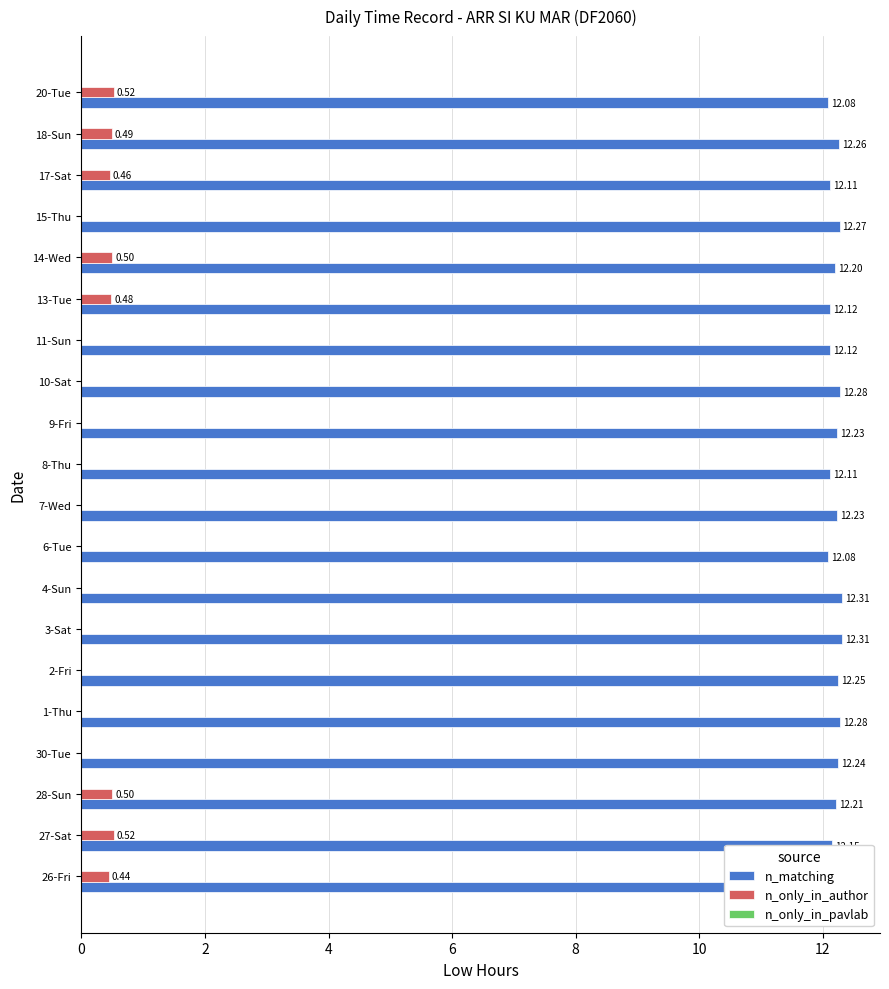

Is the value of n_only_in_author at 10-Sat greater than the value of n_matching at 6-Tue?

No